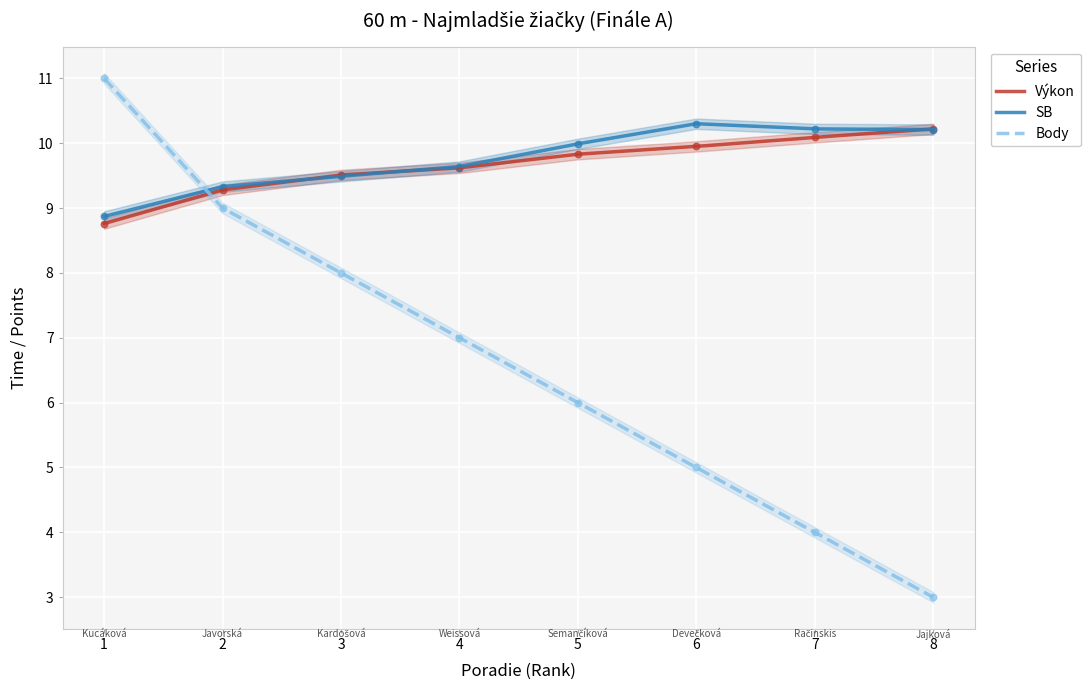

Which series contains the lowest Y value?

Body